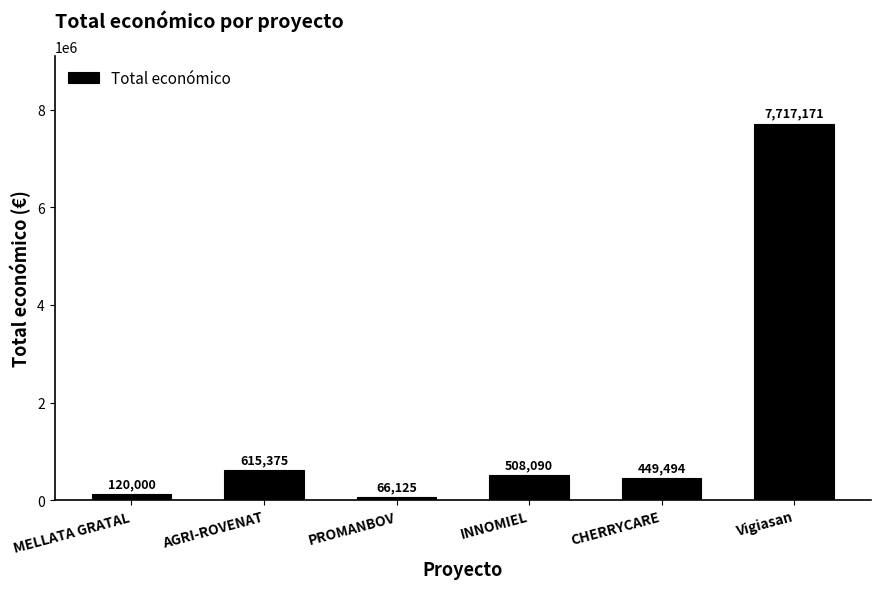

Reading right to left, transcribe all the data shown in this chart.

Vigiasan=7717171	CHERRYCARE=449494	INNOMIEL=508090	PROMANBOV=66125	AGRI-ROVENAT=615375	MELLATA GRATAL=120000